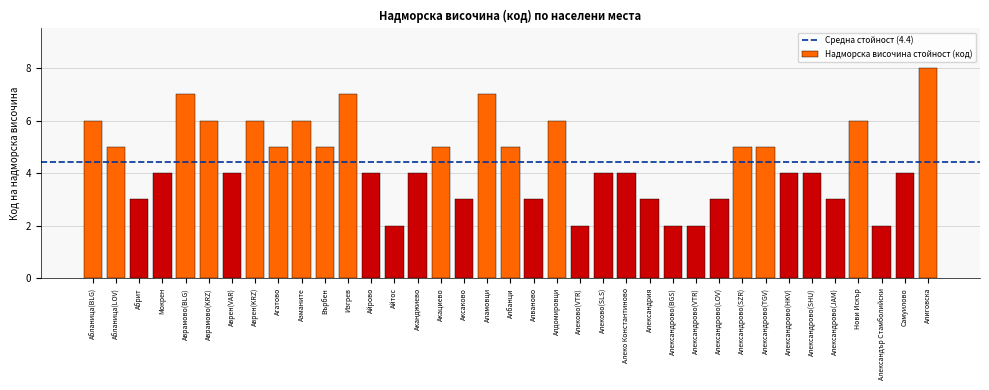

Which has a higher value, Алваново or Алиговска?

Алиговска